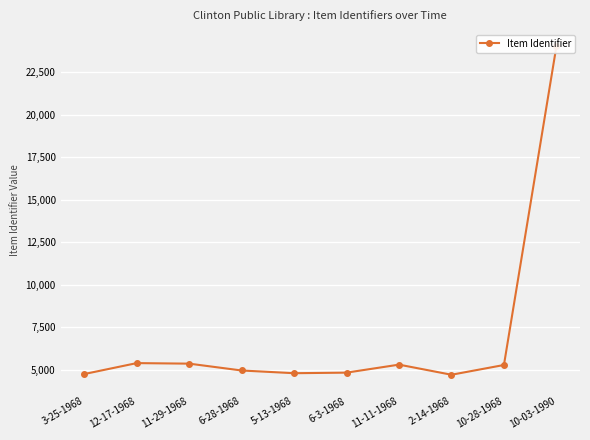

What is the difference between the maximum and minimum values?

19311